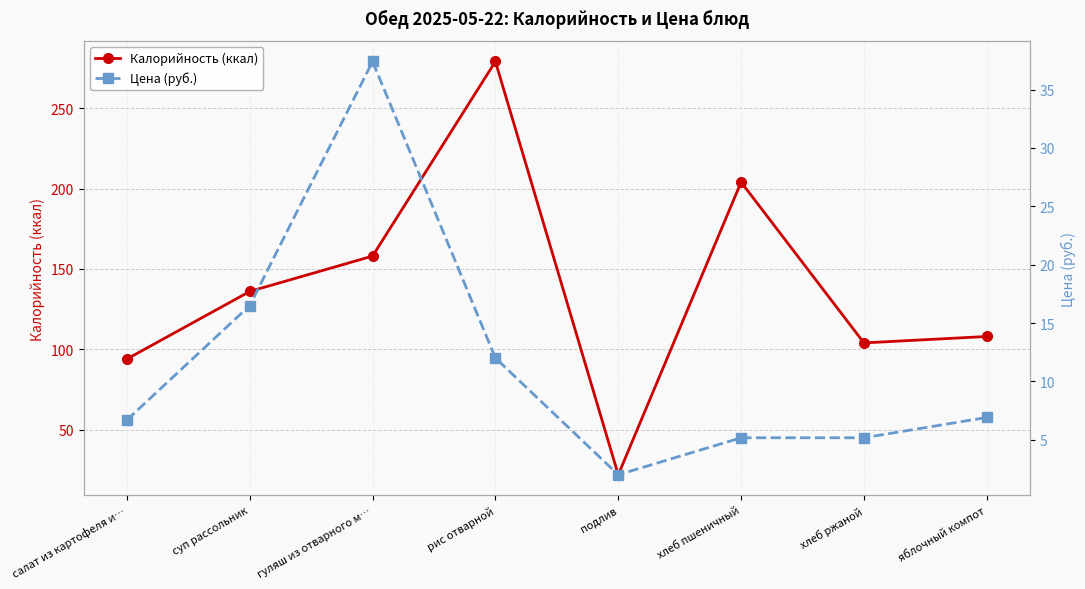

True or false: Цена (руб.) and Калорийность (ккал) intersect in this chart.

False